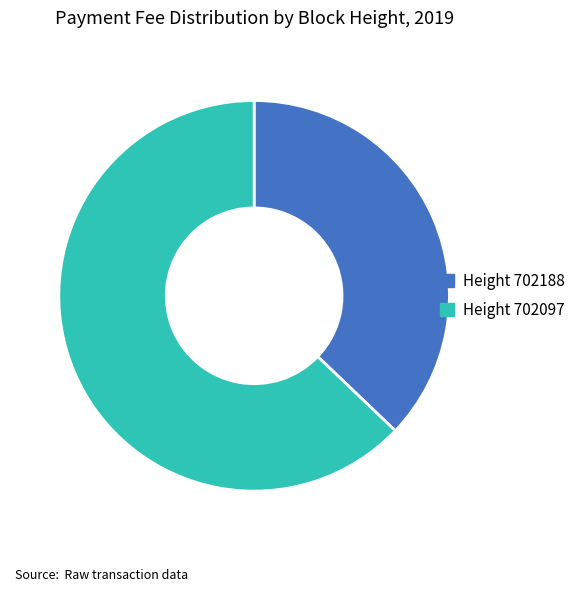

Count the number of slices in the pie.

2